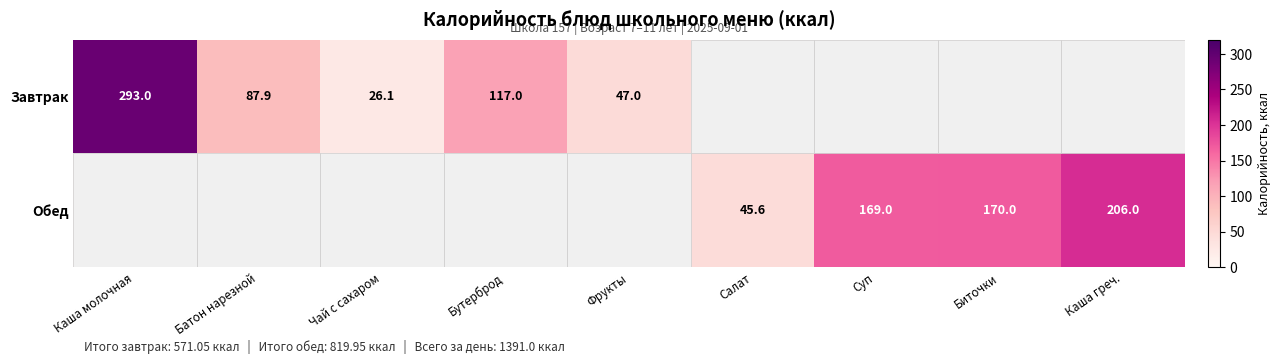

At how many categories does at least one series exceed 247?

1